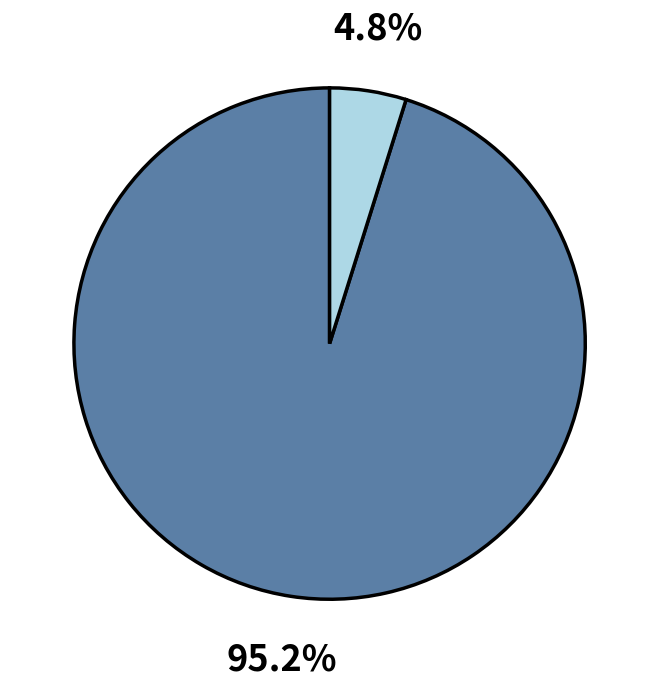

To the nearest percent, what is the difference between the largest and smallest slice percentages?

90%